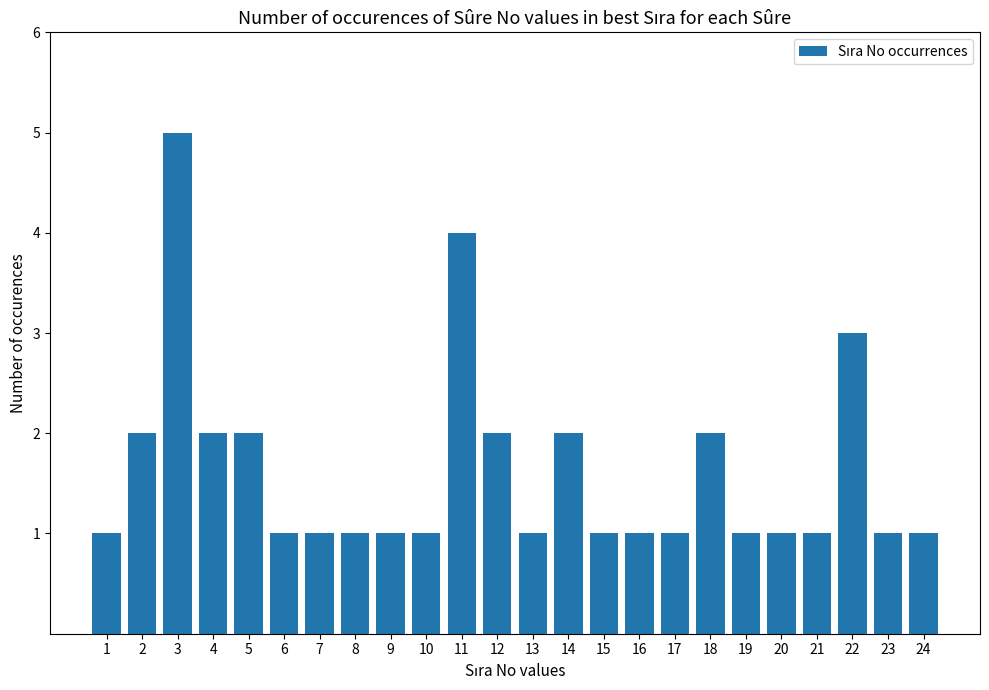

At which category does the chart reach its peak across all series?

3